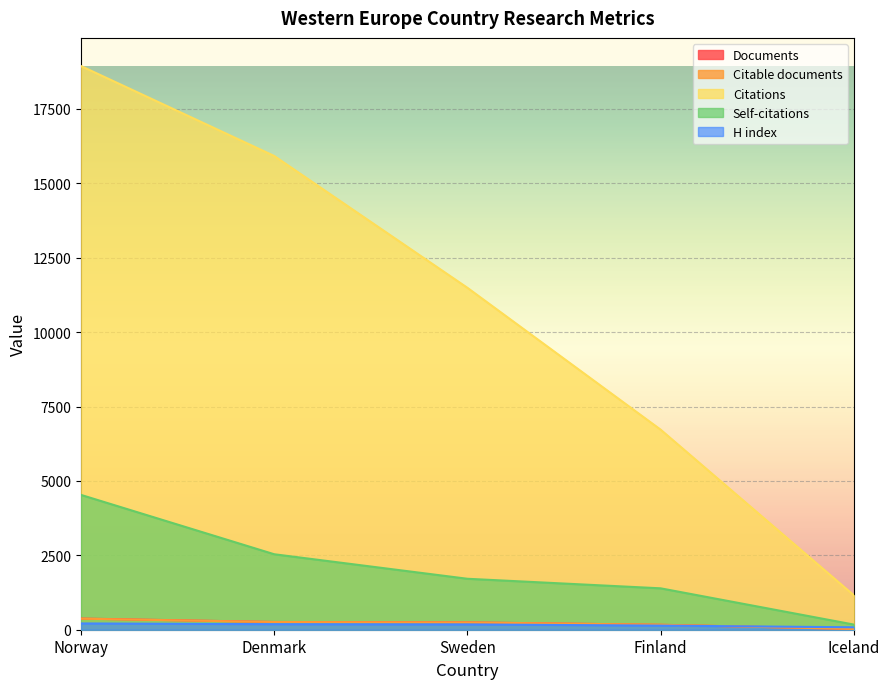

Which has a higher value, Sweden or Finland?

Sweden